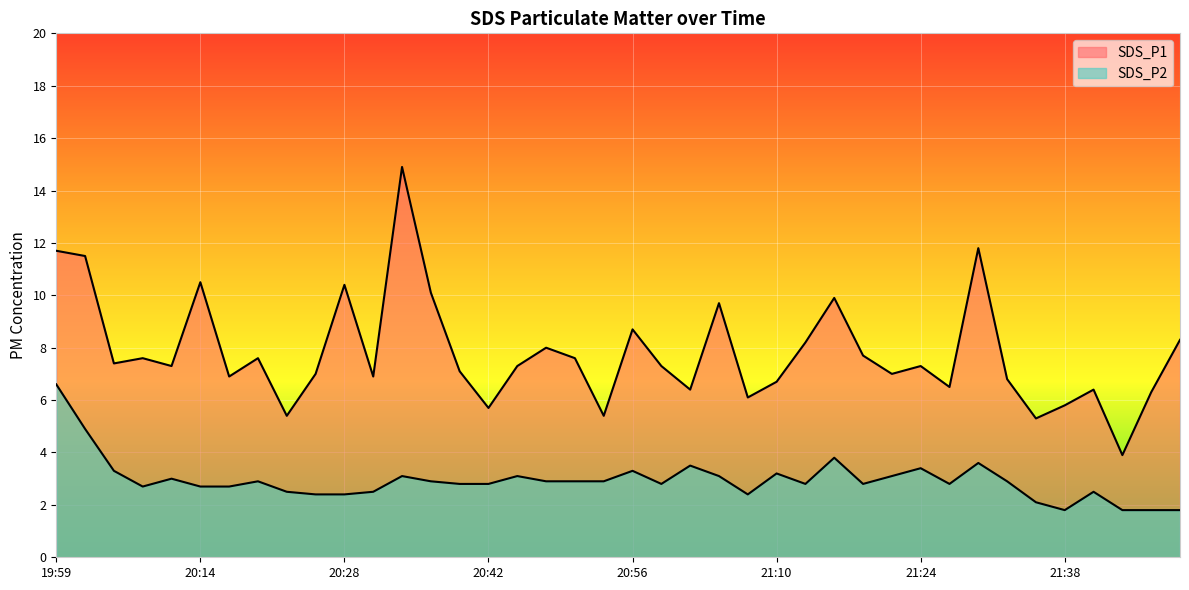

At which category is the sum across all series the highest?

19:59